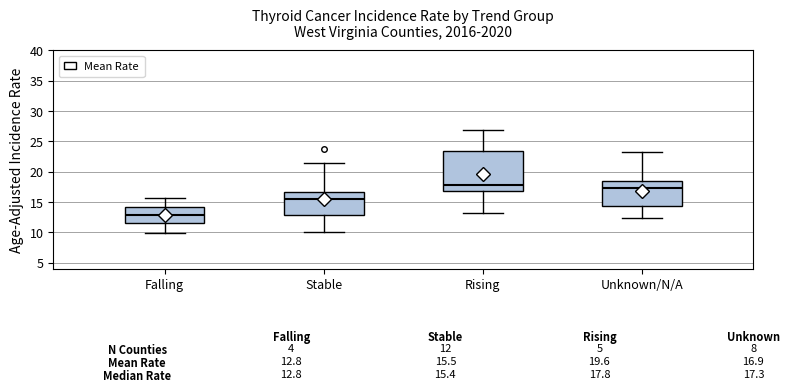

Comparing the boxes themselves (not the whiskers), which one is the tallest?

Rising